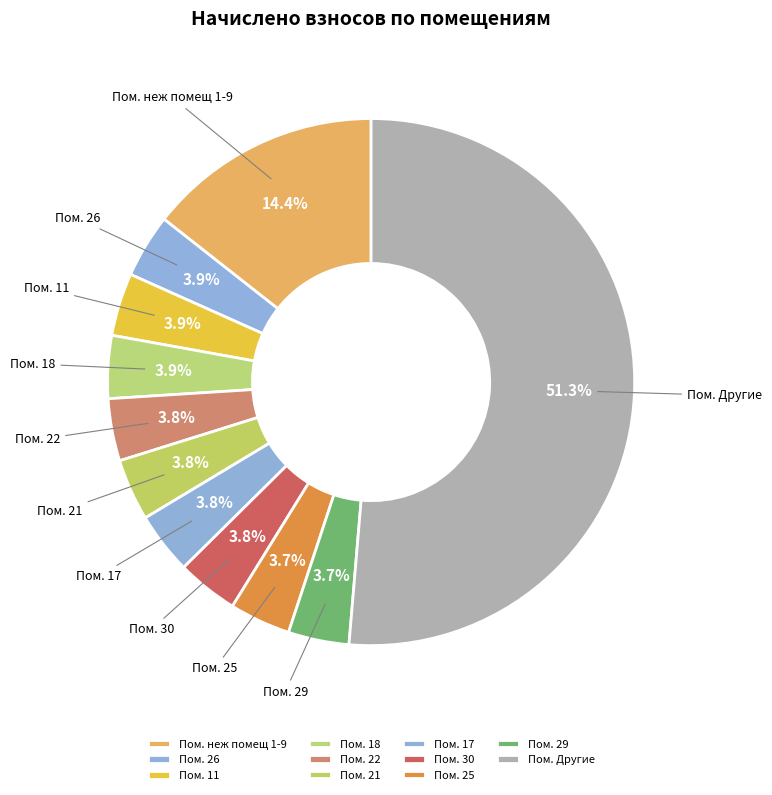

To the nearest percent, what is the average slice percentage?

9%